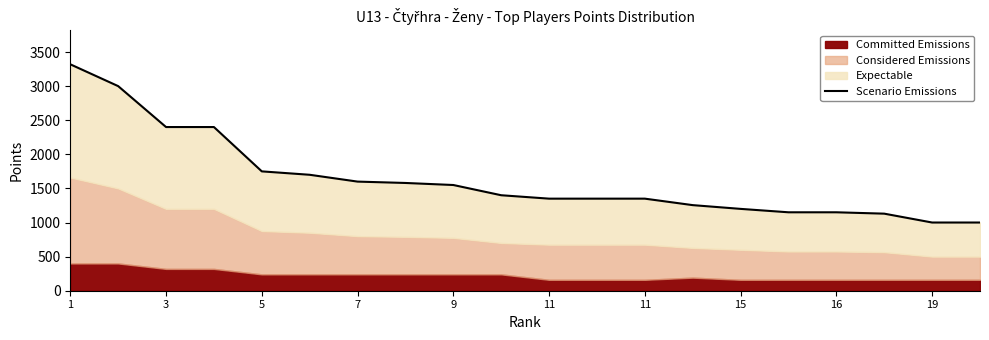

Is it true that the value at 11 is 1350?

True